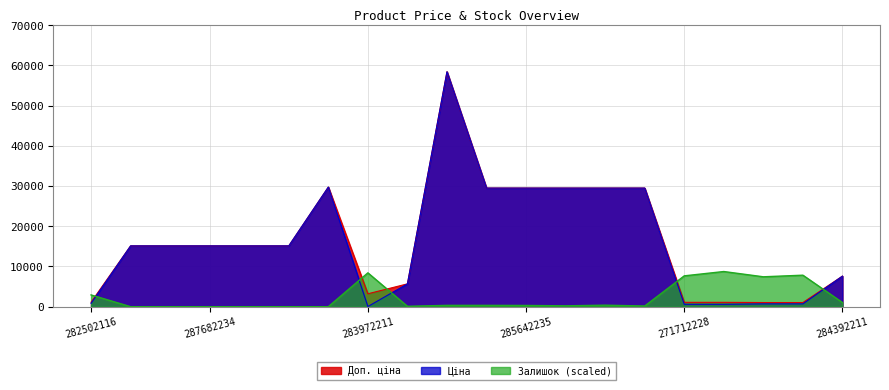

The Ціна series shows 9817.3 at 287682236. True or false?

False